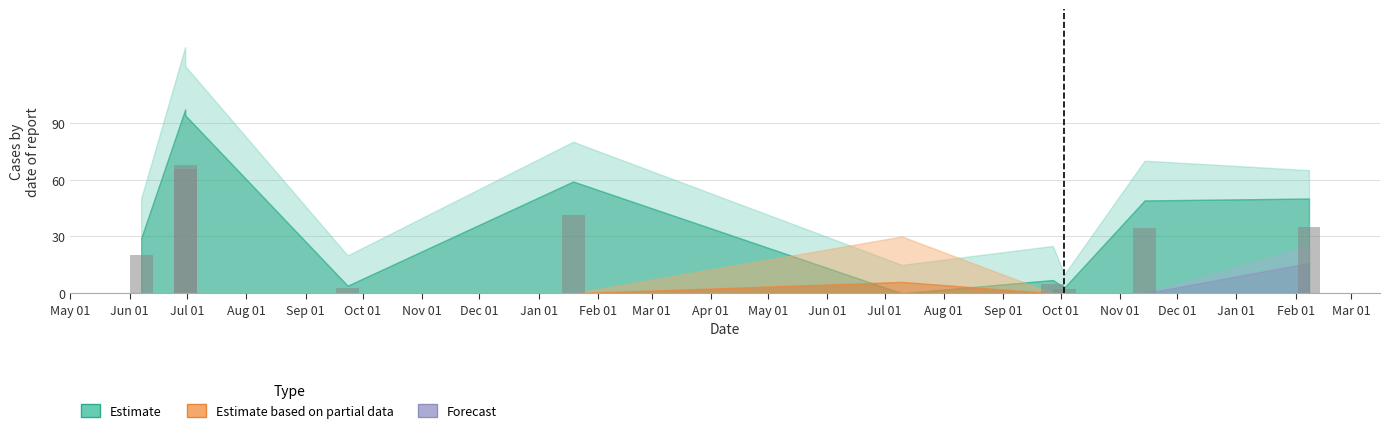

What is the difference between the maximum and minimum values in the Estimate series?

97